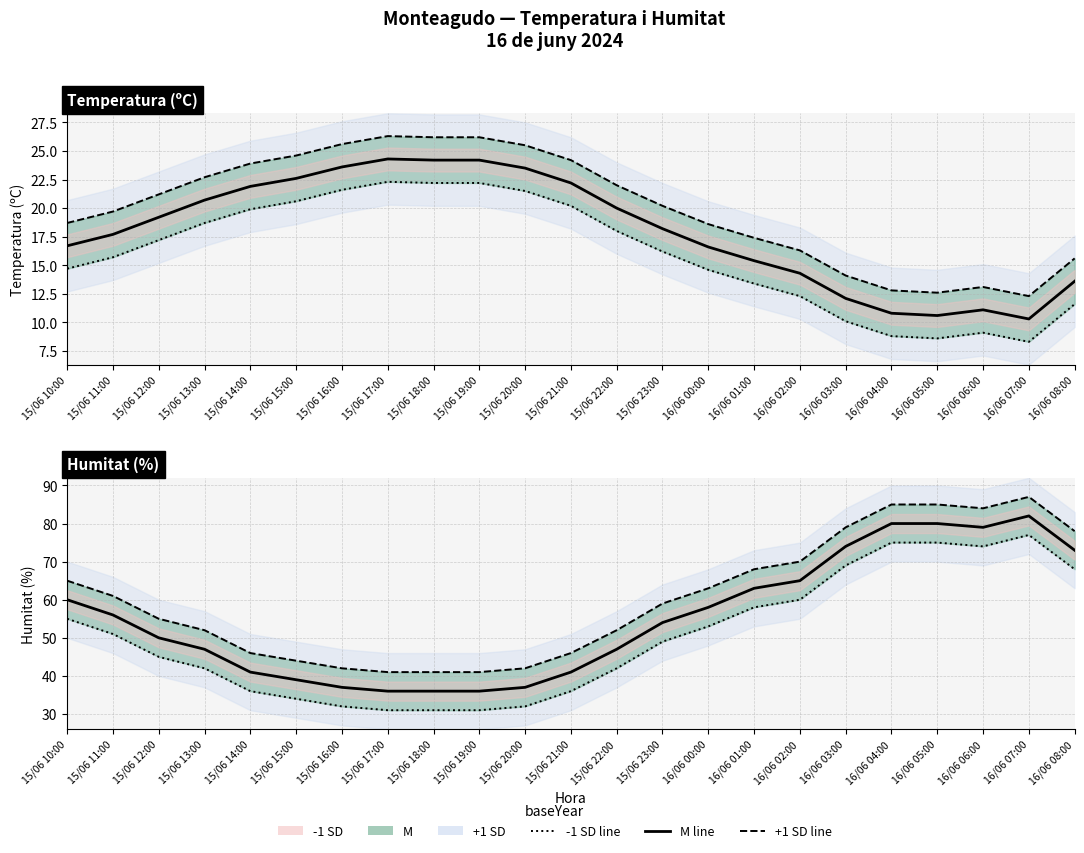

Reading left to right, what are all the values shown in this chart?

M: 15/06 10:00=60	15/06 11:00=56	15/06 12:00=50	15/06 13:00=47	15/06 14:00=41	15/06 15:00=39	15/06 16:00=37	15/06 17:00=36	15/06 18:00=36	15/06 19:00=36	15/06 20:00=37	15/06 21:00=41	15/06 22:00=47	15/06 23:00=54	16/06 00:00=58	16/06 01:00=63	16/06 02:00=65	16/06 03:00=74	16/06 04:00=80	16/06 05:00=80	16/06 06:00=79	16/06 07:00=82	16/06 08:00=73
+1 SD: 15/06 10:00=65	15/06 11:00=61	15/06 12:00=55	15/06 13:00=52	15/06 14:00=46	15/06 15:00=44	15/06 16:00=42	15/06 17:00=41	15/06 18:00=41	15/06 19:00=41	15/06 20:00=42	15/06 21:00=46	15/06 22:00=52	15/06 23:00=59	16/06 00:00=63	16/06 01:00=68	16/06 02:00=70	16/06 03:00=79	16/06 04:00=85	16/06 05:00=85	16/06 06:00=84	16/06 07:00=87	16/06 08:00=78
-1 SD: 15/06 10:00=55	15/06 11:00=51	15/06 12:00=45	15/06 13:00=42	15/06 14:00=36	15/06 15:00=34	15/06 16:00=32	15/06 17:00=31	15/06 18:00=31	15/06 19:00=31	15/06 20:00=32	15/06 21:00=36	15/06 22:00=42	15/06 23:00=49	16/06 00:00=53	16/06 01:00=58	16/06 02:00=60	16/06 03:00=69	16/06 04:00=75	16/06 05:00=75	16/06 06:00=74	16/06 07:00=77	16/06 08:00=68